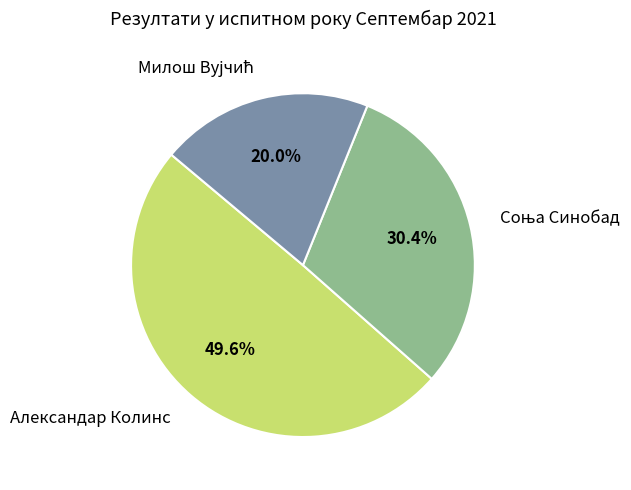

How many segments does this pie chart have?

3